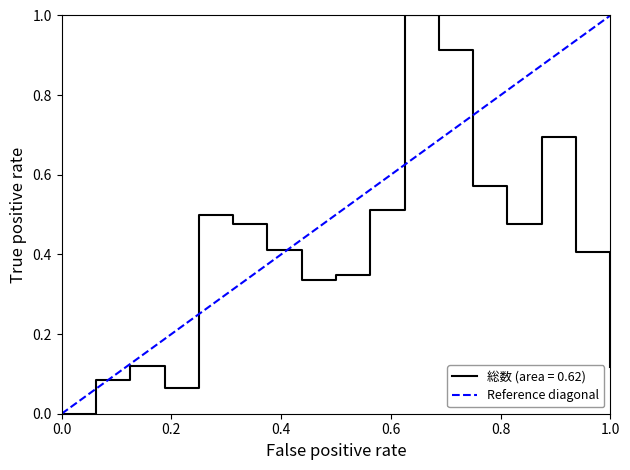

What is the maximum value shown in the chart?

1